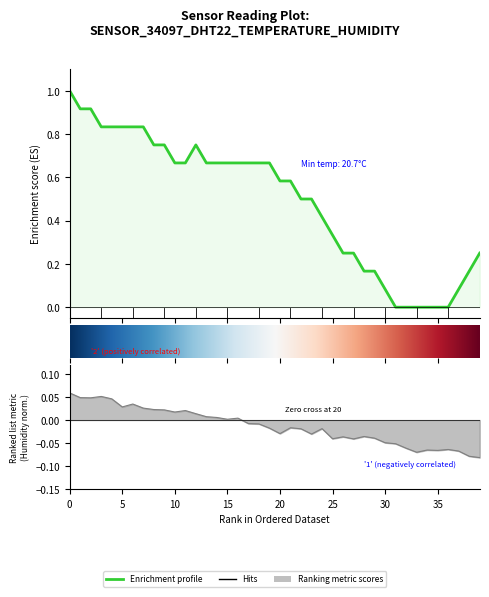

What position from the left is 29?

30